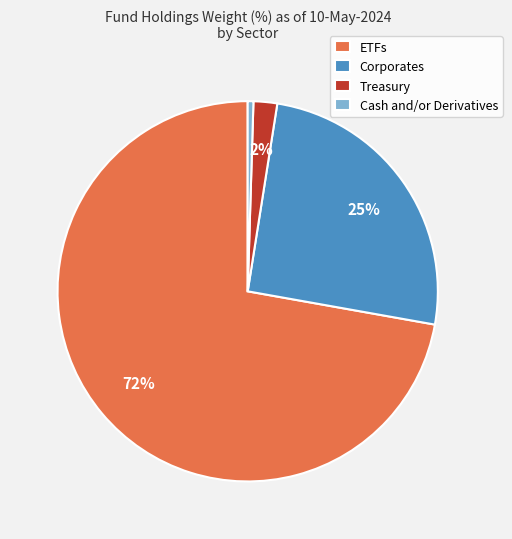

Is the sum of ETFs and Cash and/or Derivatives greater than half?

Yes